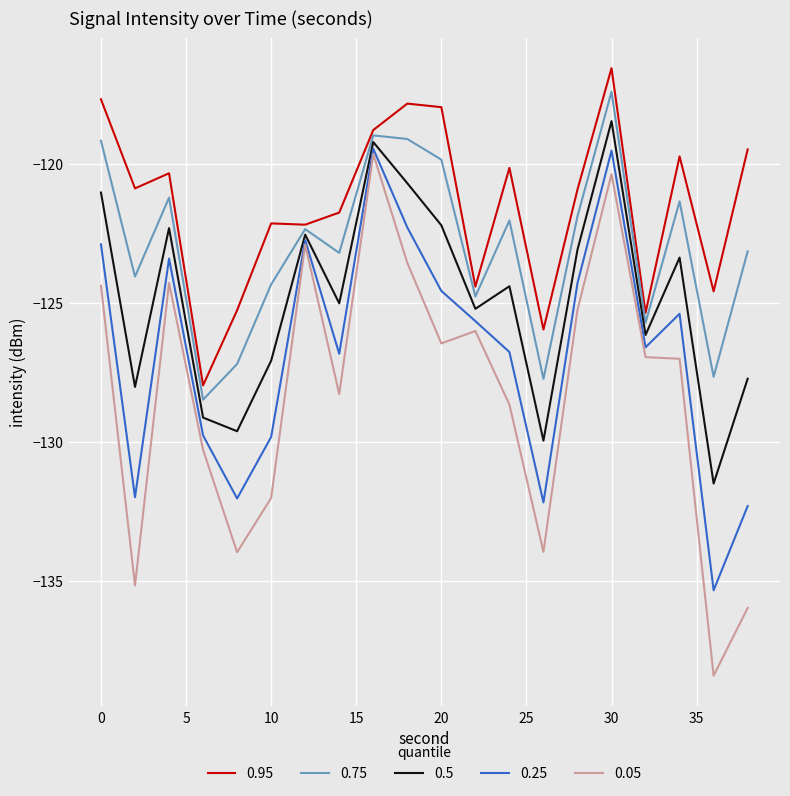

Which series has the widest spread of values?

0.05